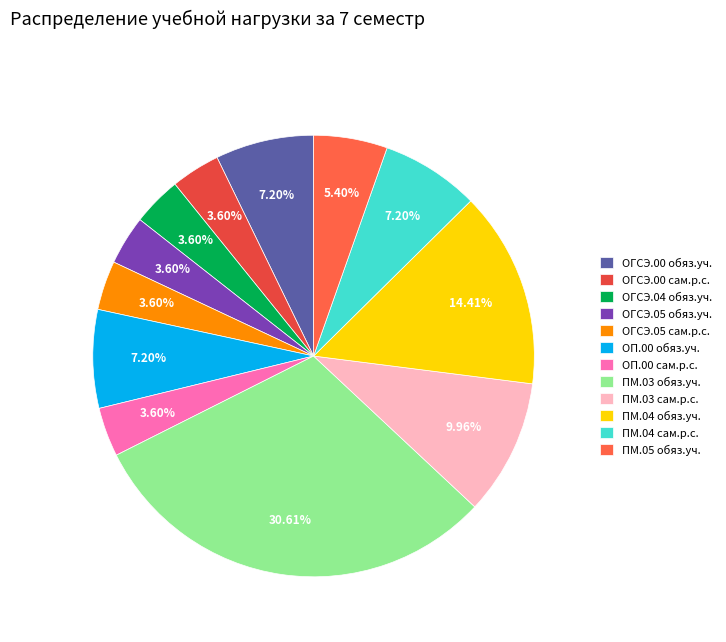

Do ОГСЭ.05 обяз.уч. and ПМ.03 обяз.уч. together represent more than half of the pie?

No